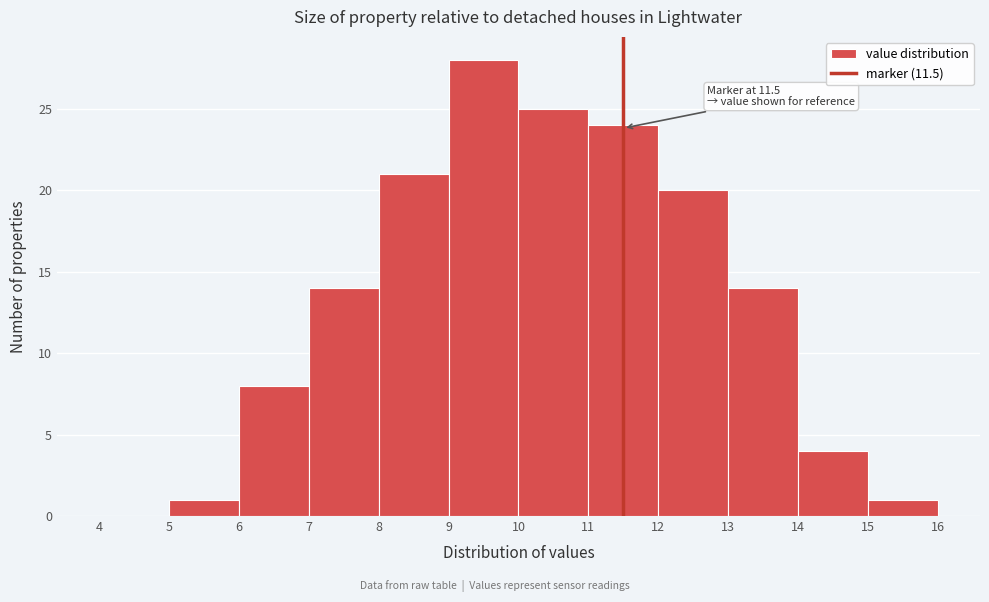

Which range on the x-axis has the tallest bar?

9 to 10